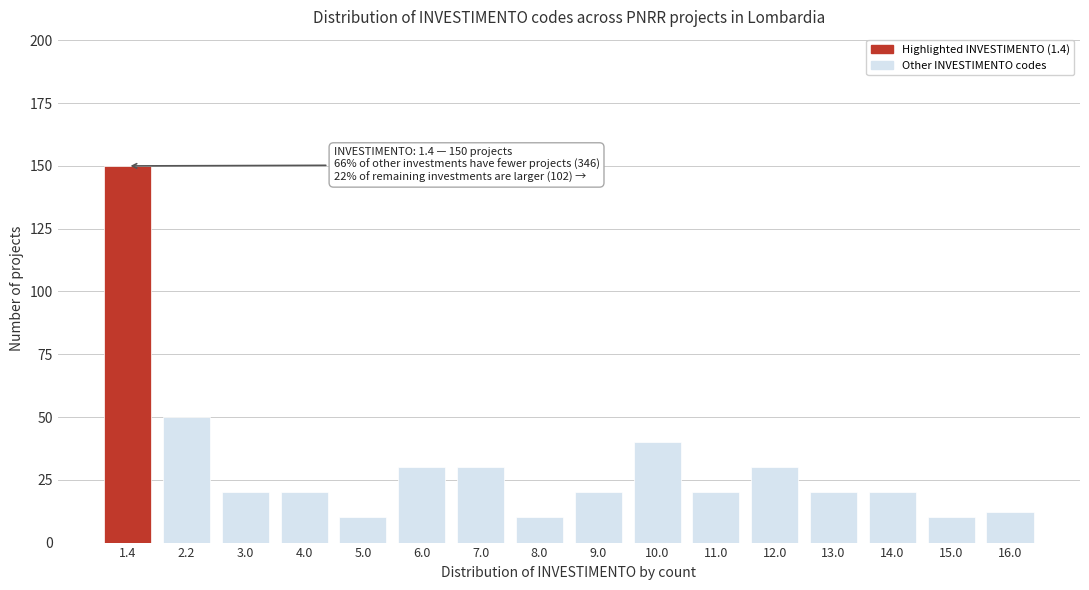

Reading right to left, transcribe all the data shown in this chart.

12	10	20	20	30	20	40	20	10	30	30	10	20	20	50	150